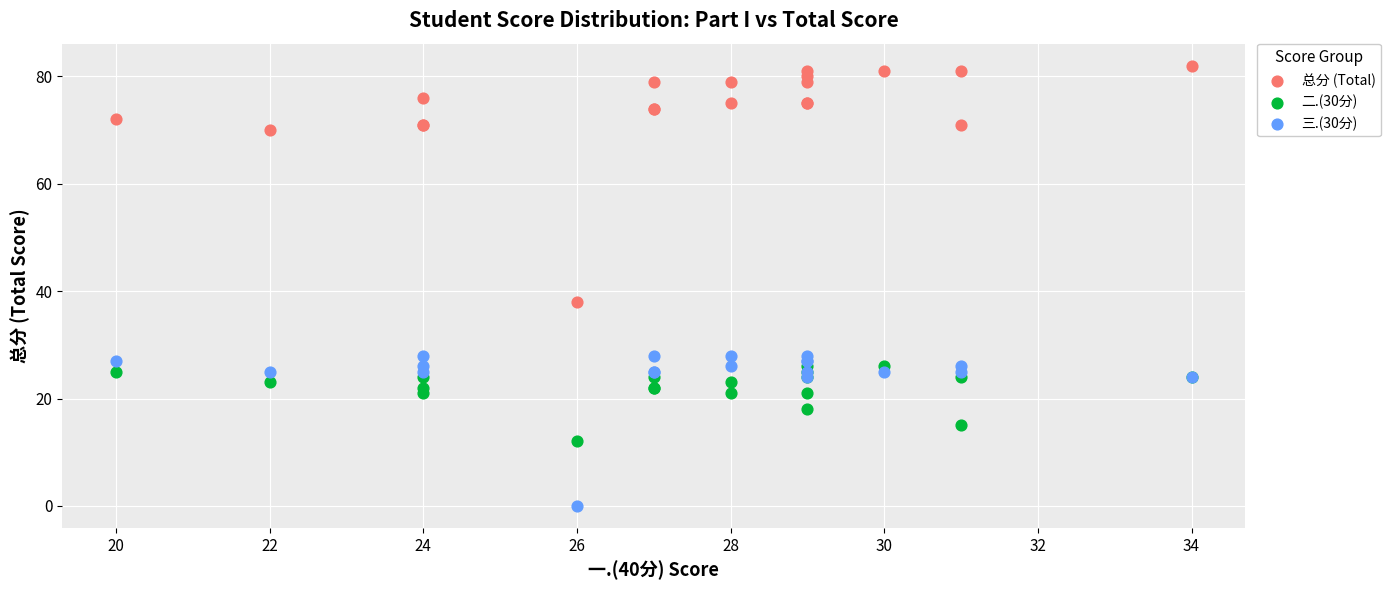

What is the X range (max minus min) for the scatter plot?

14